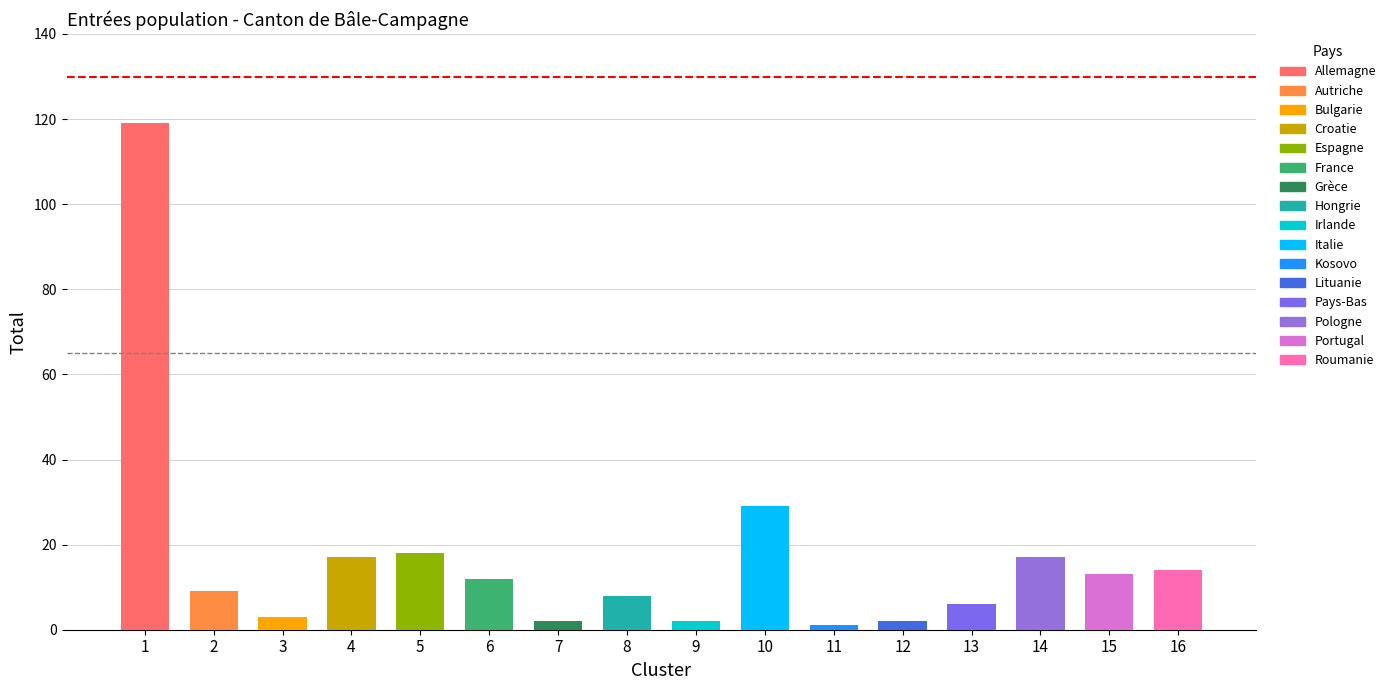

What is the value of the 3rd bar from the left?

3